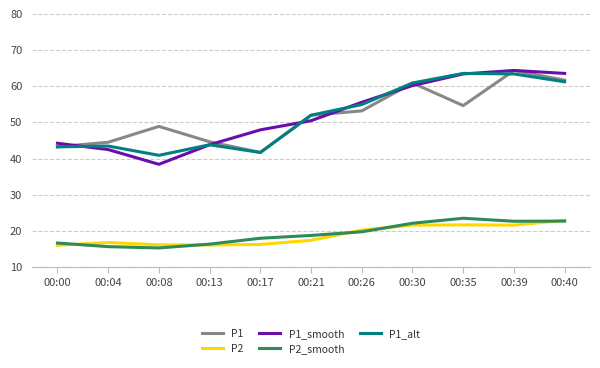

In P1, how many points are higher than both neighbors (excluding endpoints)?

3